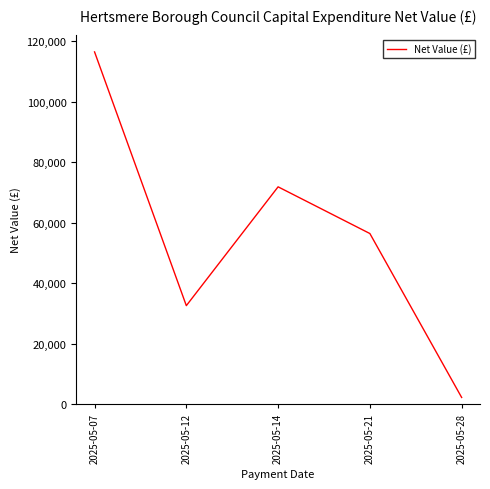

How many interior local peaks (higher than both neighbors) does the data have?

1